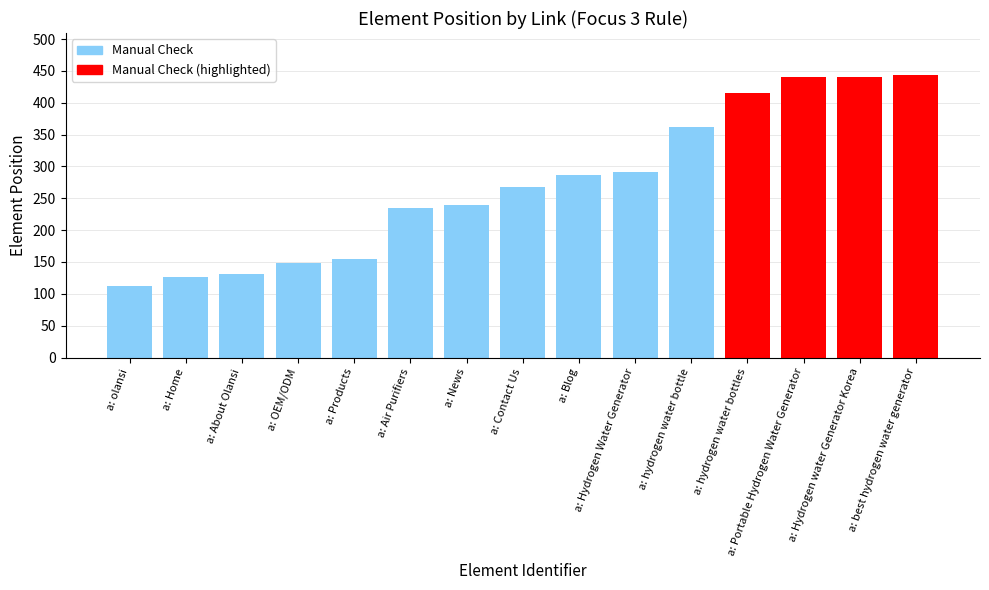

What is the average value?

273